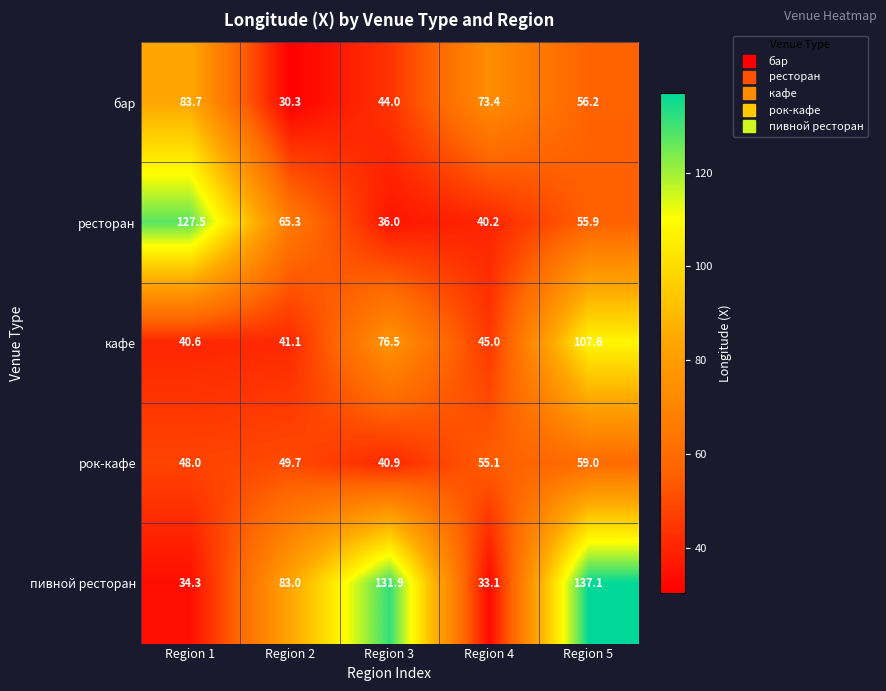

Which category has the highest value across all series?

Region 5